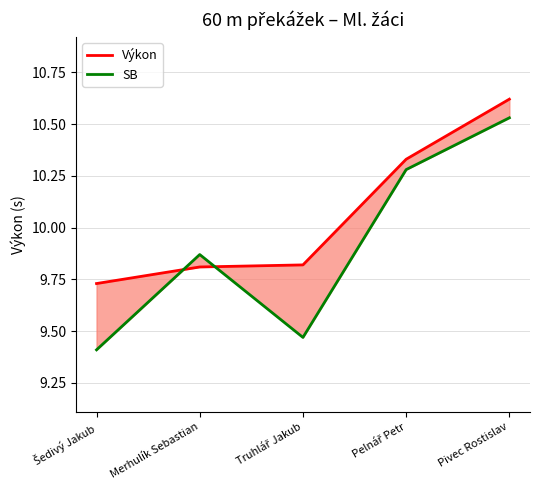

How many intersections are there between Výkon and SB?

2